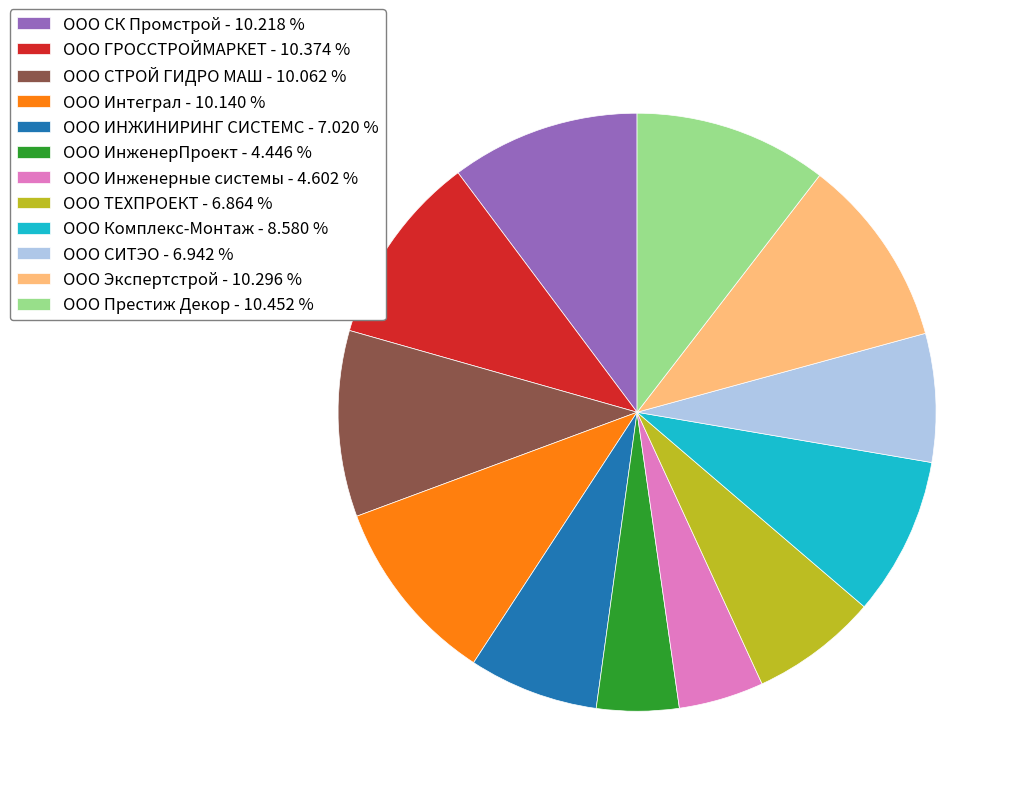

Count the number of slices in the pie.

12